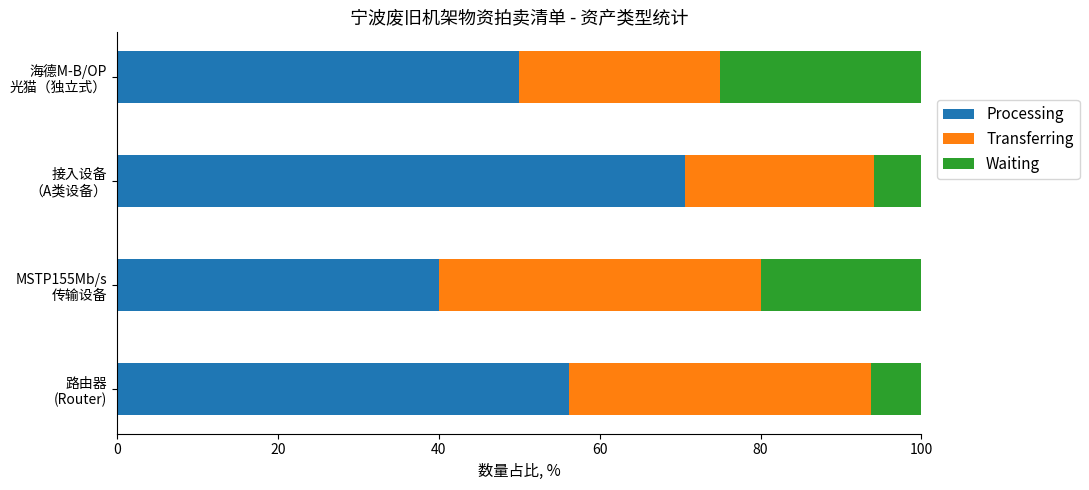

What is the lowest value of the Processing series?

40.0